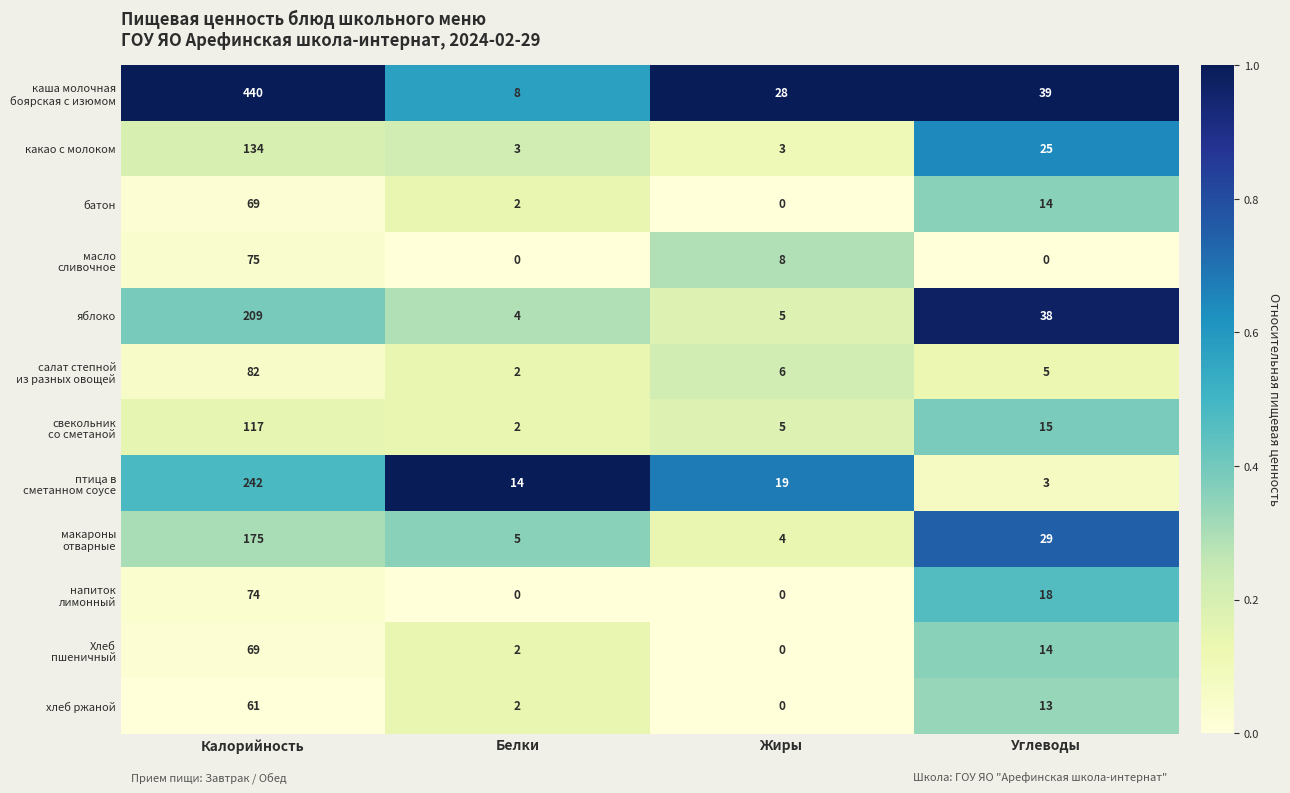

What is the average value of the батон series?

21